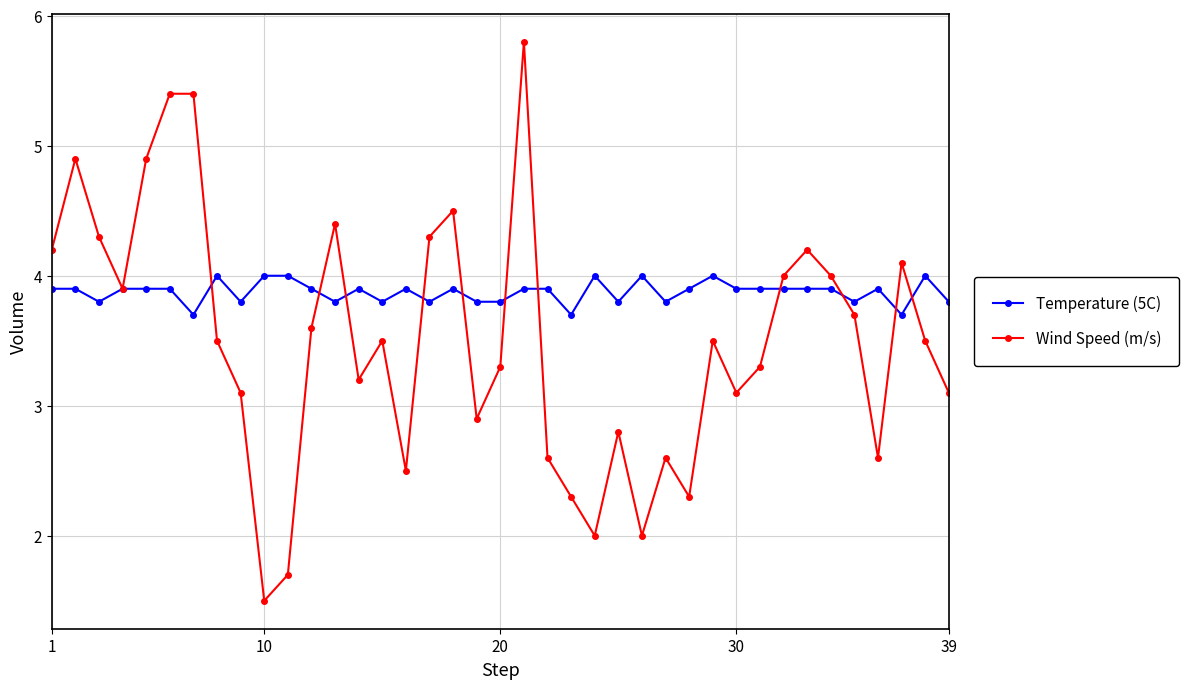

Which series has the widest spread of values?

Wind Speed (m/s)